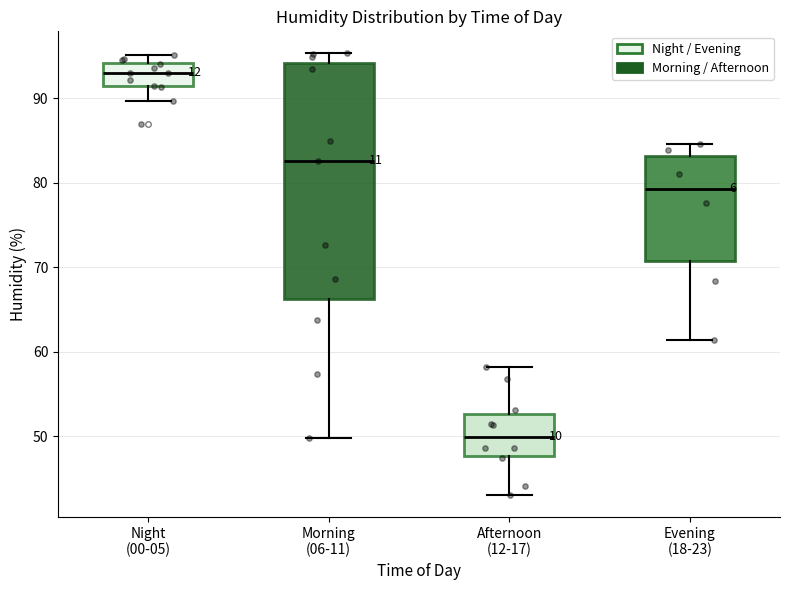

Which box is the tallest, from its lower edge to its upper edge?

Morning (06-11)